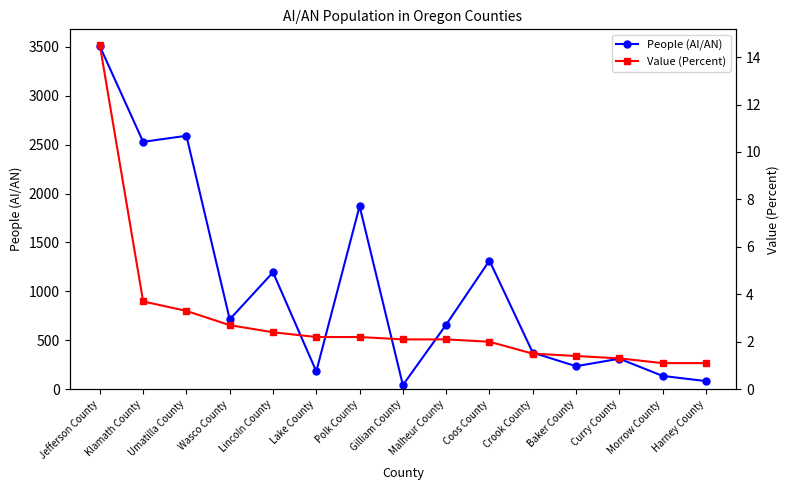

At which label is People (AI/AN) closest to 1774?

Polk County